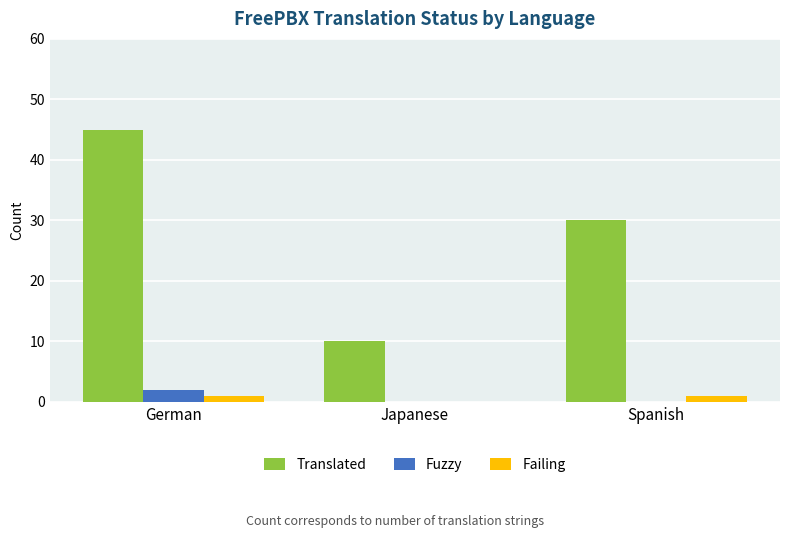

Between German and Japanese, which series saw the biggest shift?

Translated